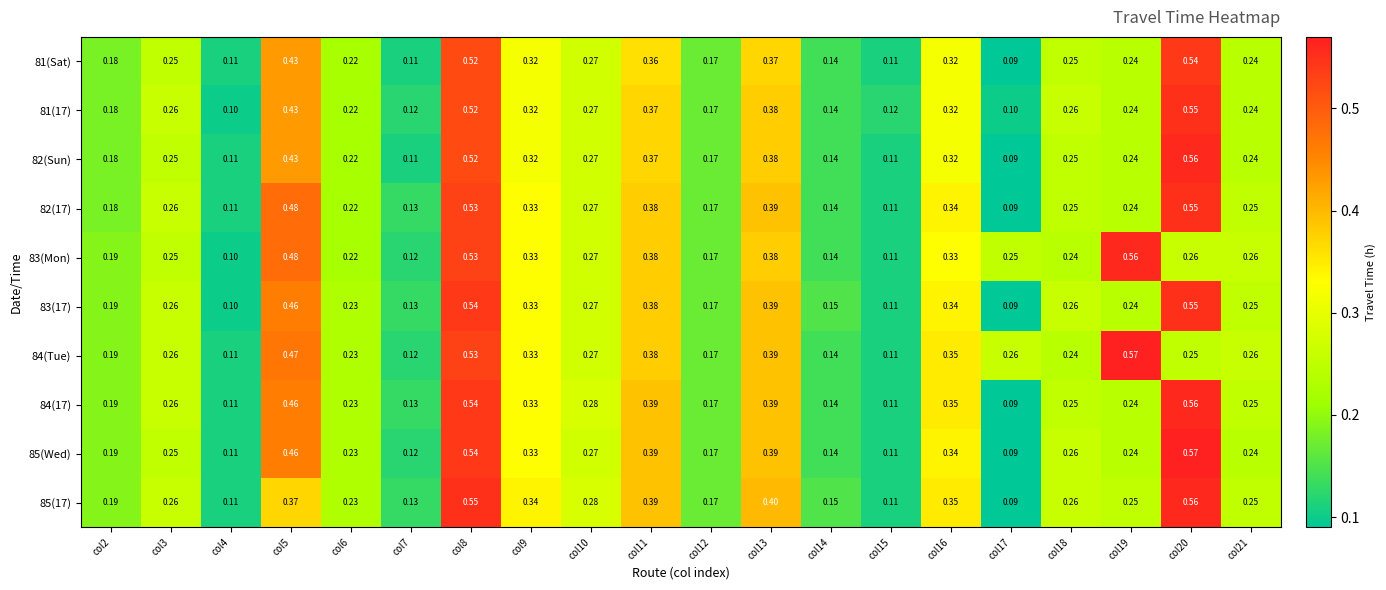

Is the value of 82(Sun) at col9 greater than the value of 85(Wed) at col3?

Yes